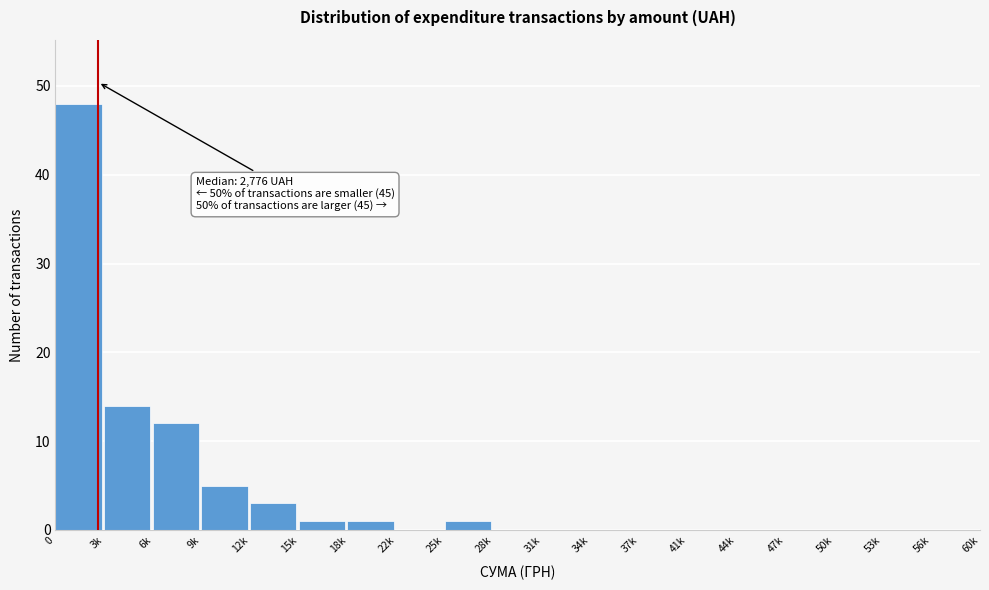

Reading right to left, extract all data points from this chart.

56k=0	53k=0	50k=0	47k=0	44k=0	41k=0	37k=0	34k=0	31k=0	28k=0	25k=1	22k=0	18k=1	15k=1	12k=3	9k=5	6k=12	3k=14	0=48